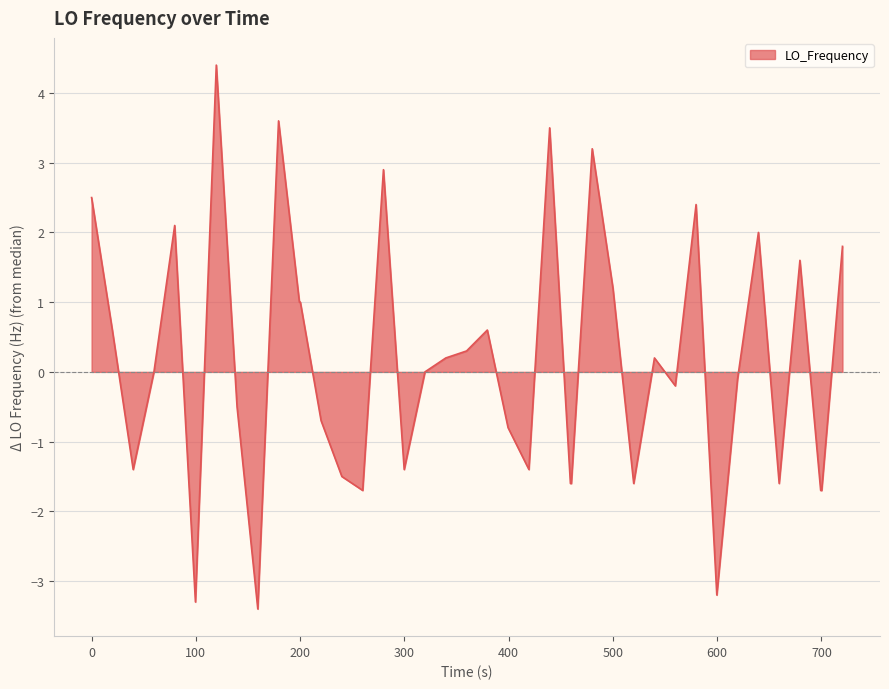

What is the smallest value displayed?

-3.4